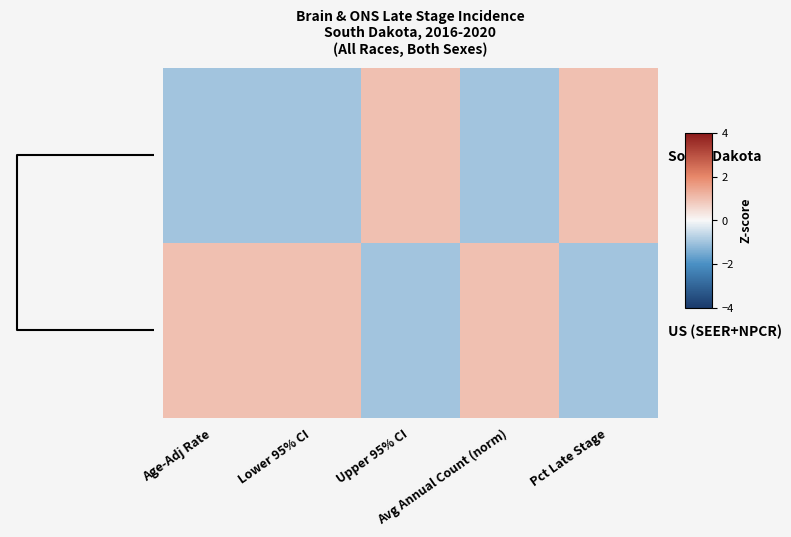

Count the number of categories in the chart.

5